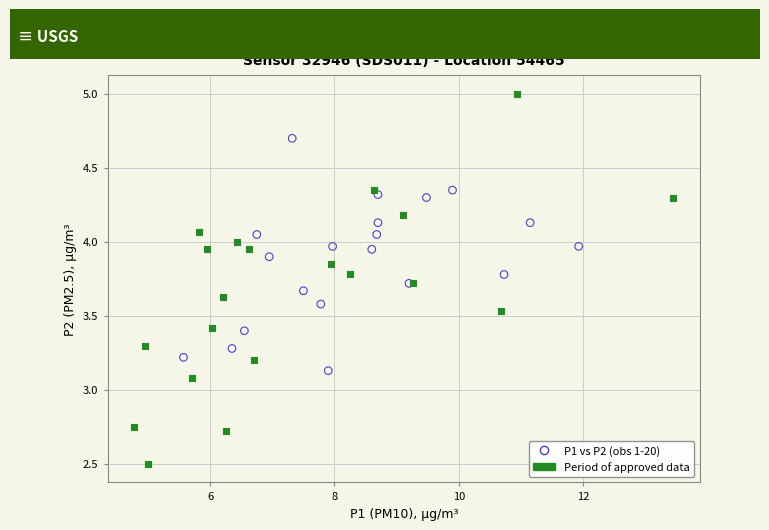

Which series reaches the minimum Y coordinate?

Period of approved data